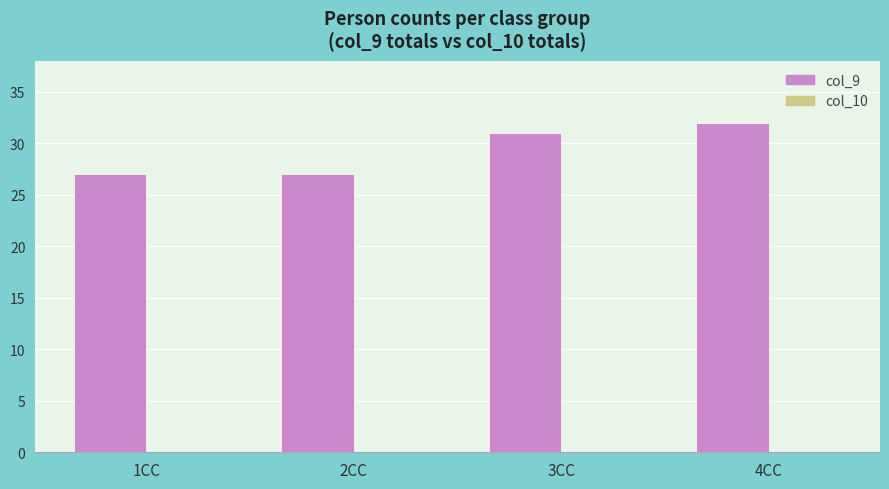

Reading left to right, list all the values displayed in this chart.

27	27	31	32